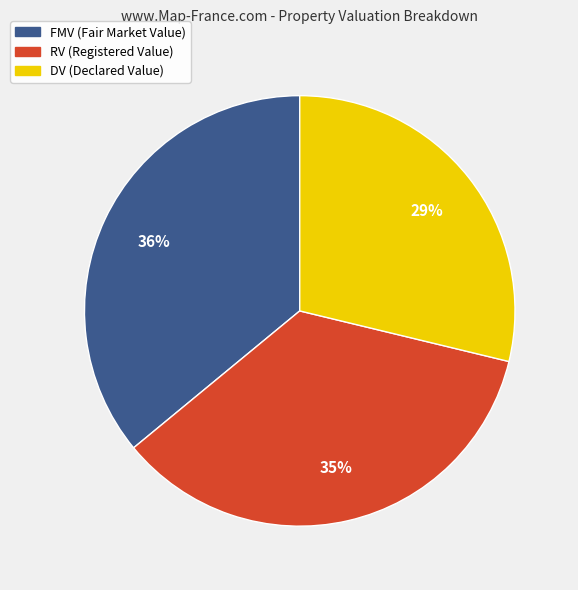

Does any single category account for the majority?

No